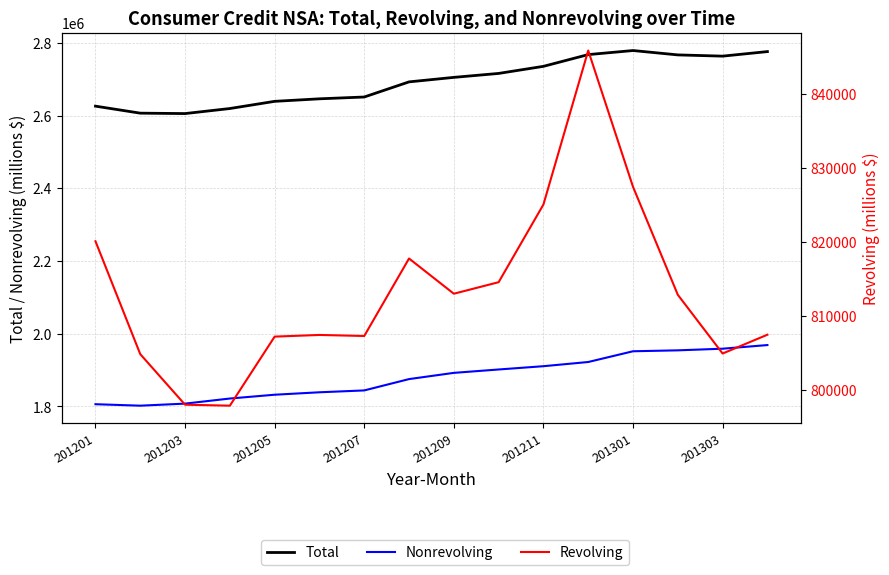

True or false: Nonrevolving and Revolving cross at least once.

False